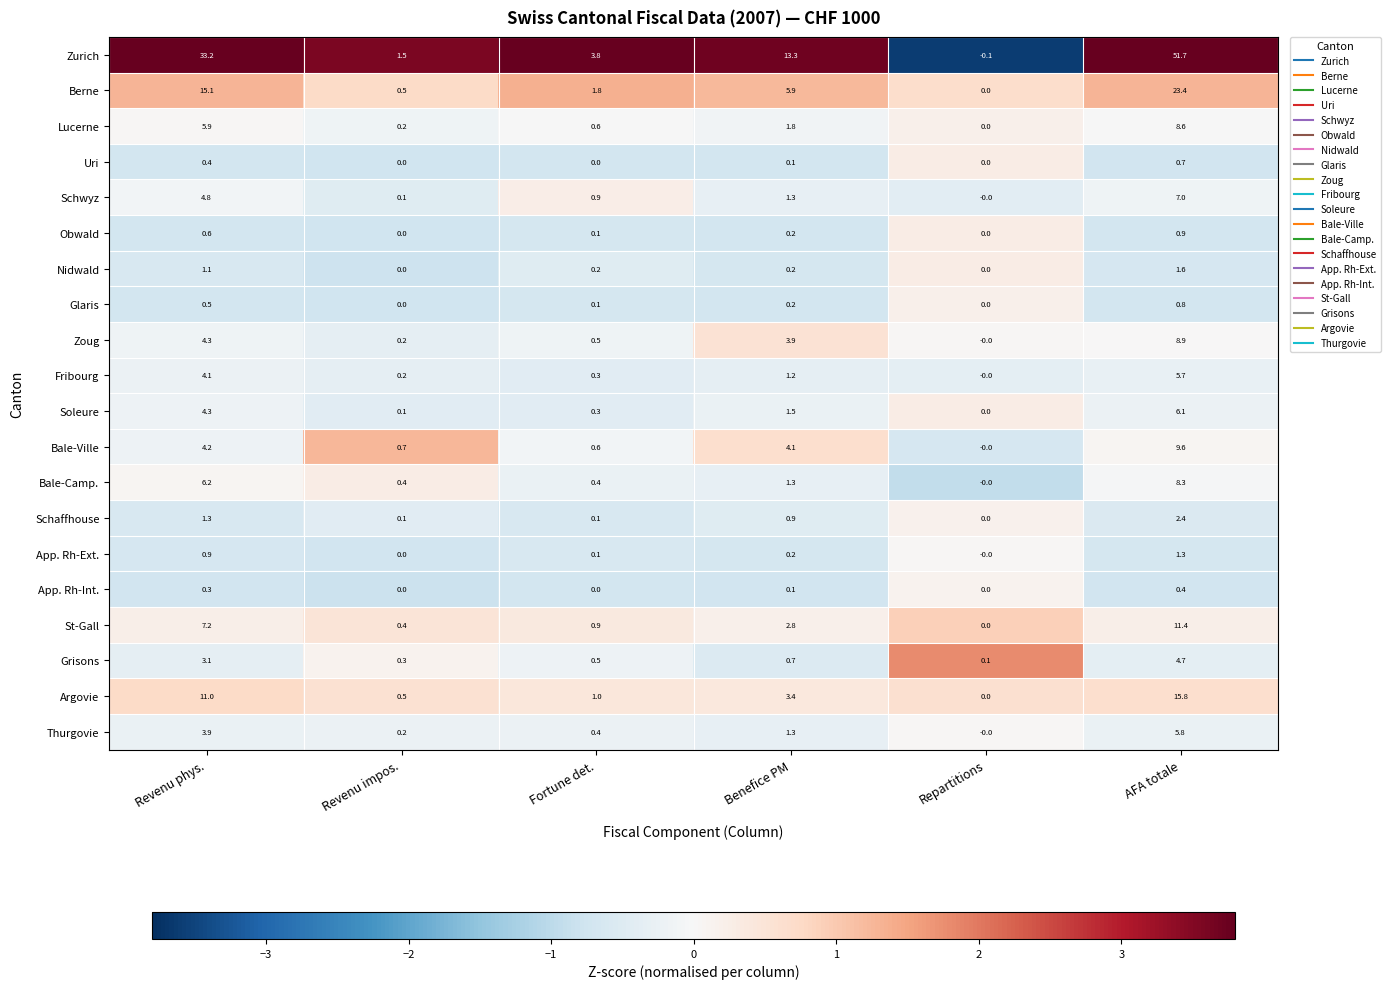

Which category has the highest value across all series?

AFA totale